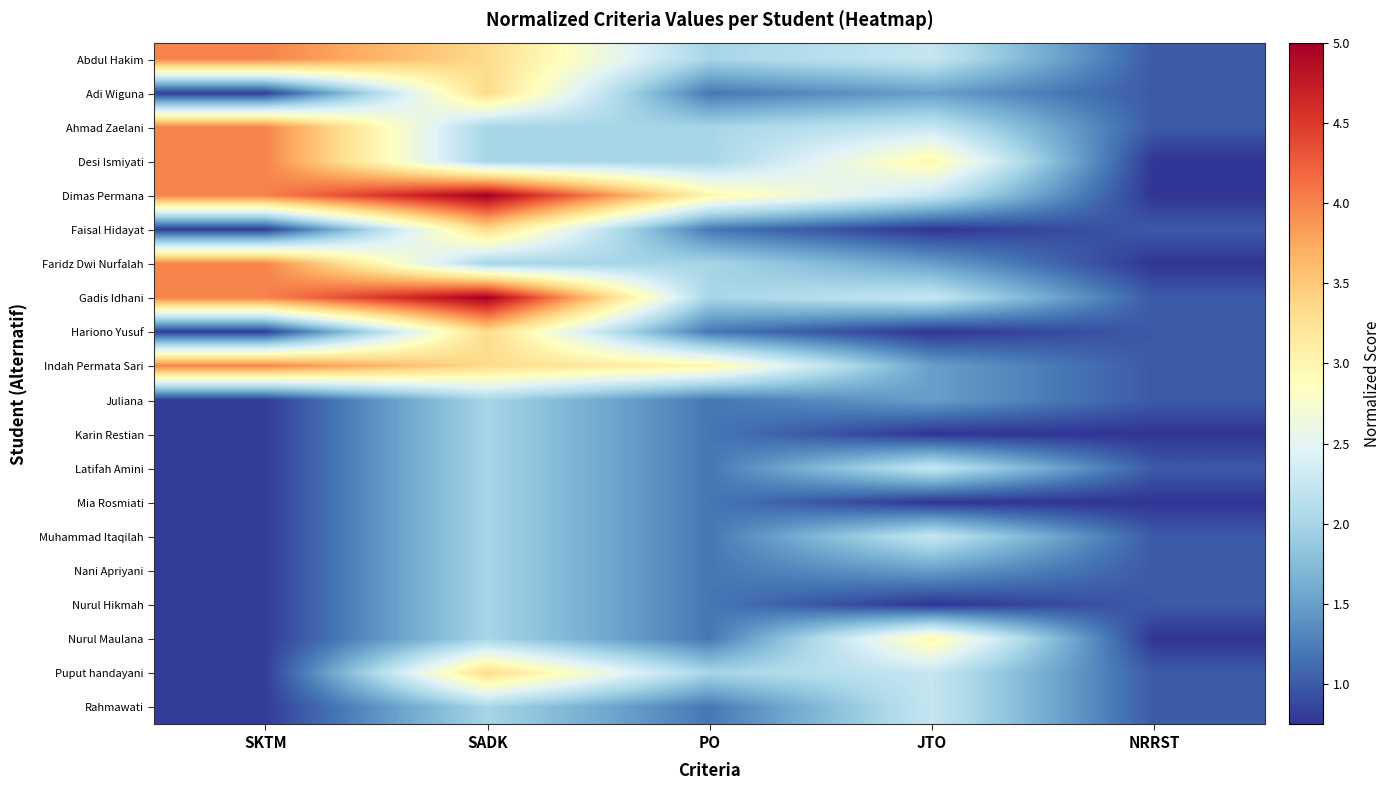

Which label corresponds to the smallest value in the chart?

NRRST